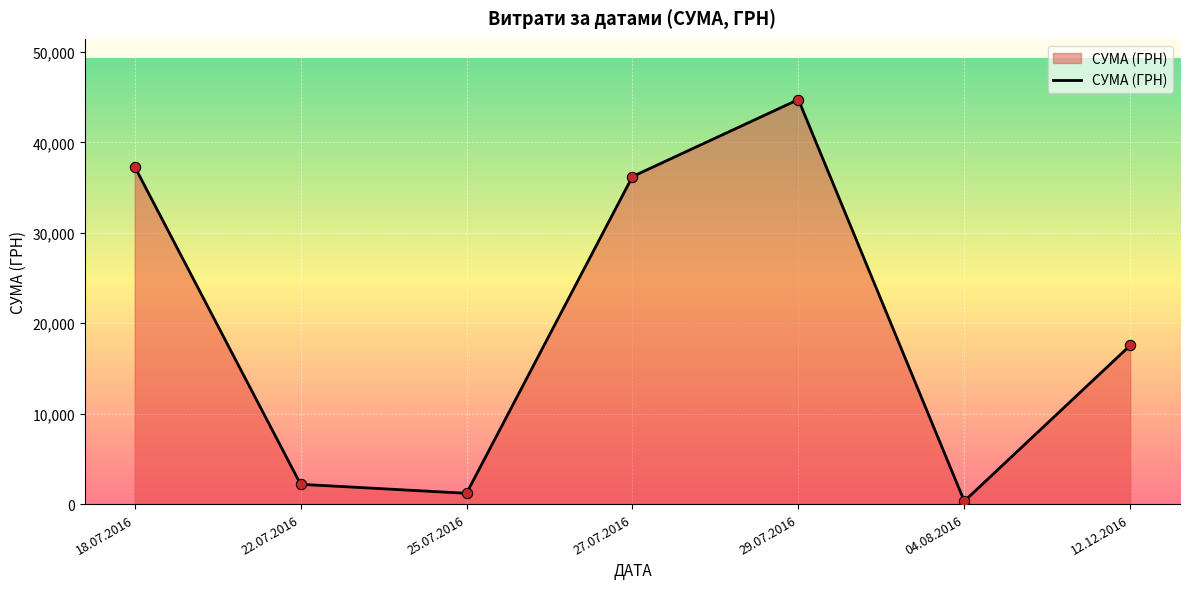

What is the change in value from 22.07.2016 to 12.12.2016?

+15359.1